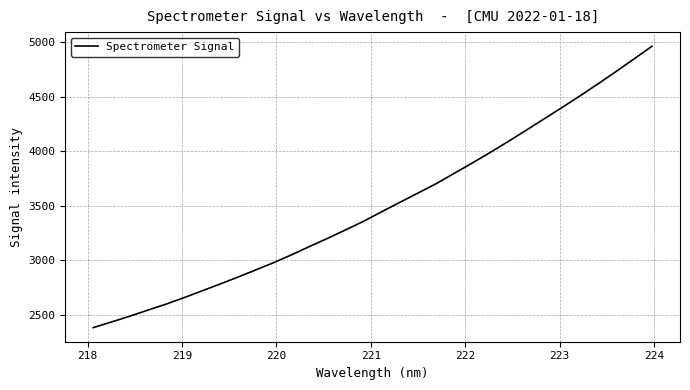

What is the minimum value shown in the chart?

2385.1